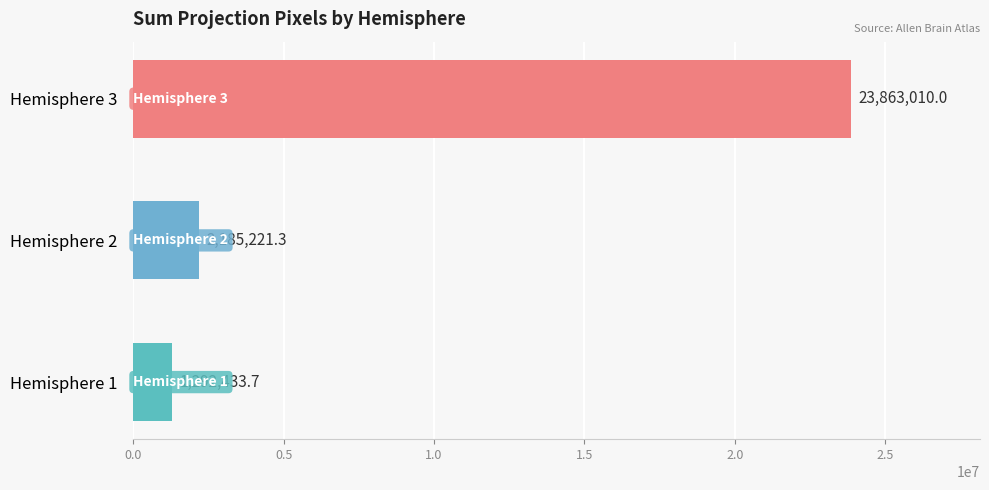

Is it true that the value at Hemisphere 2 is 2185221.3?

True